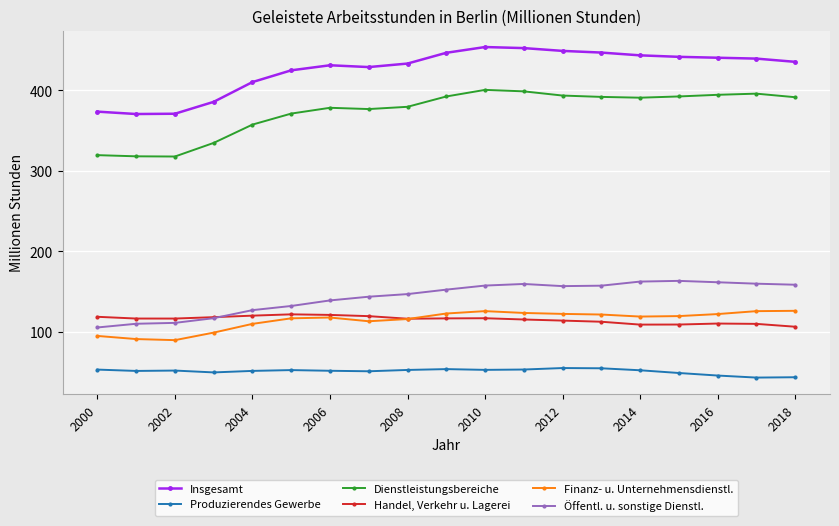

At how many categories does at least one series exceed 414?

14